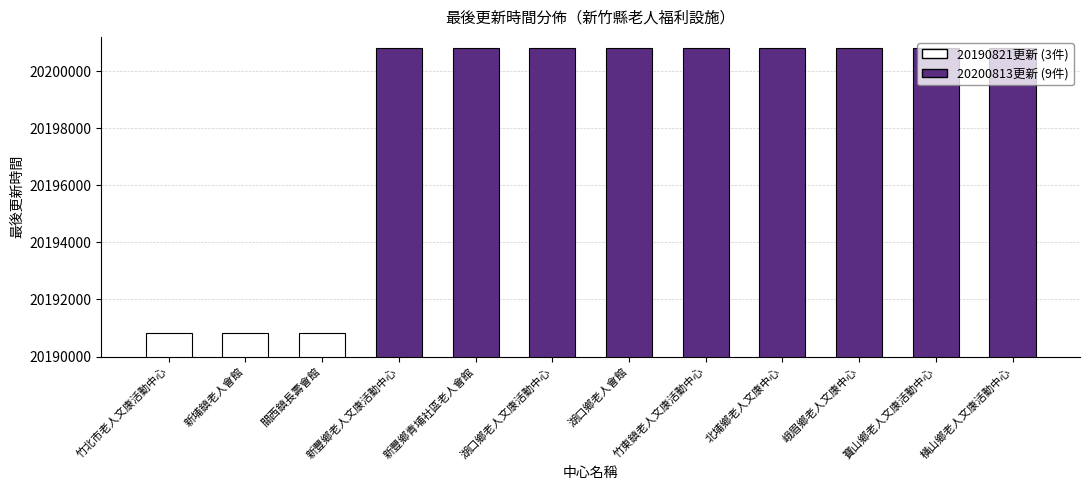

List the labels in order of value, largest first.

新豐鄉老人文康活動中心, 新豐鄉青埔社區老人會館, 湖口鄉老人文康活動中心, 湖口鄉老人會館, 竹東鎮老人文康活動中心, 北埔鄉老人文康中心, 峨眉鄉老人文康中心, 寶山鄉老人文康活動中心, 橫山鄉老人文康活動中心, 竹北市老人文康活動中心, 新埔鎮老人會館, 關西鎮長壽會館